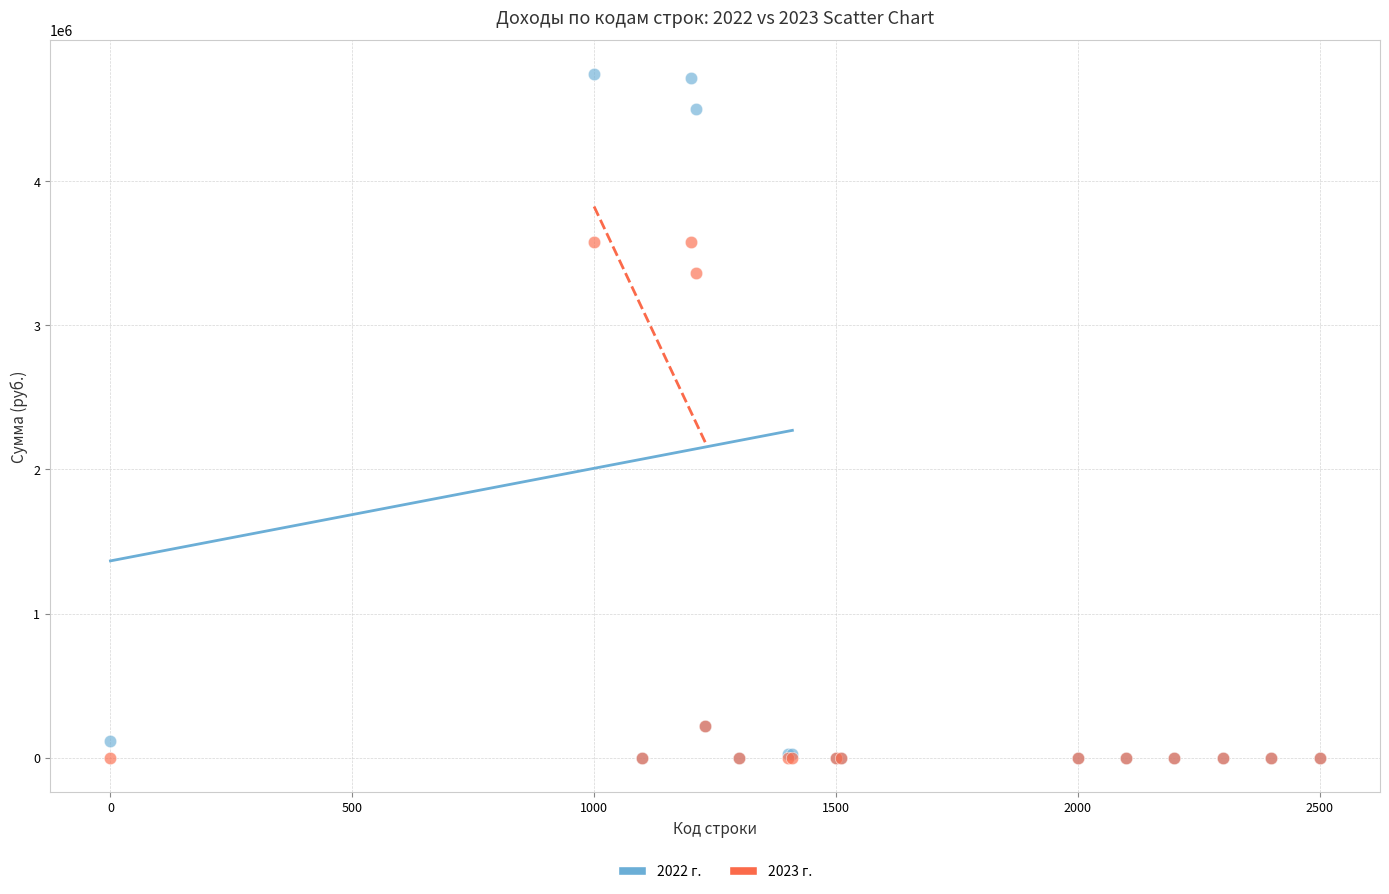

Across all series, what Y value is closest to 2371438?

3363420.0